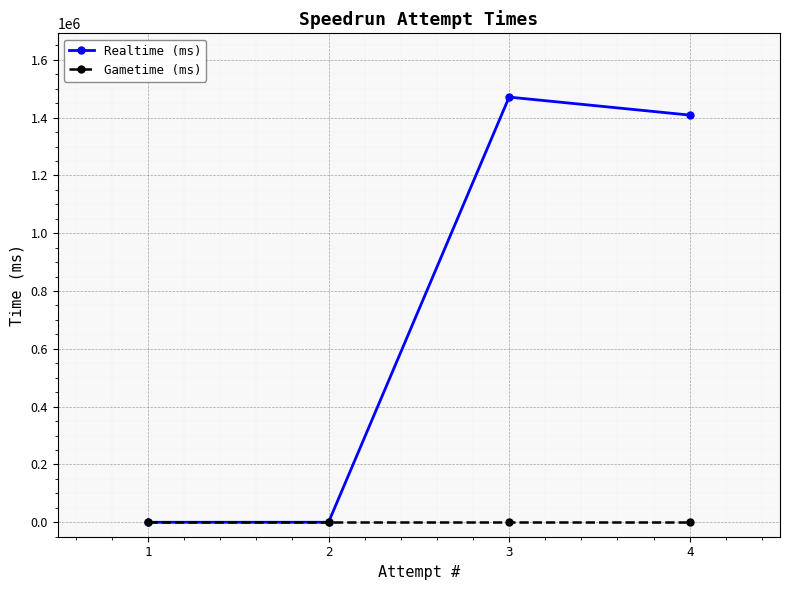

At which category is the sum across all series the highest?

3